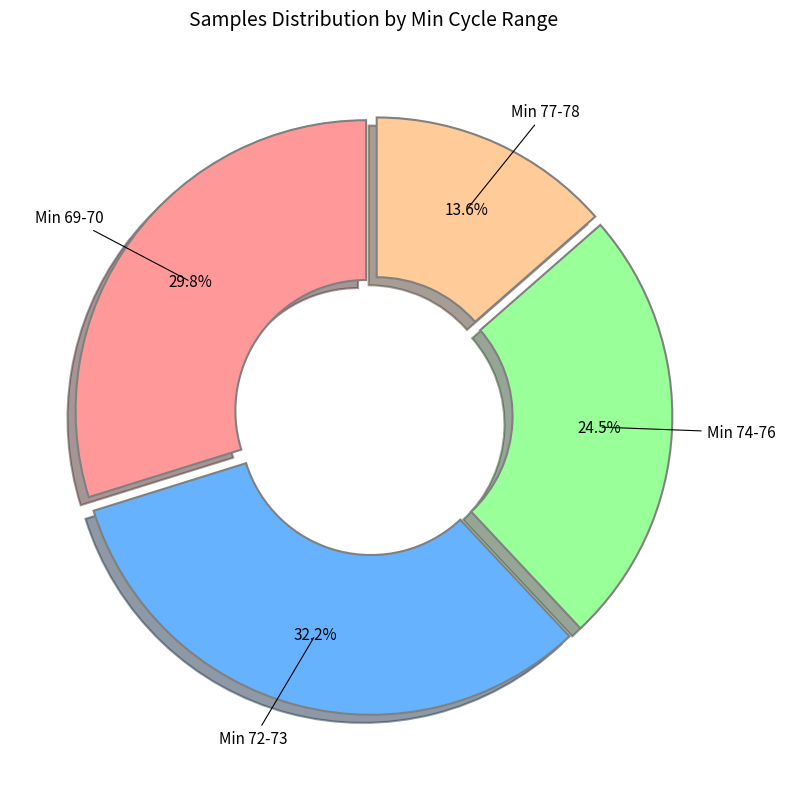

How many slices are in this pie chart?

4